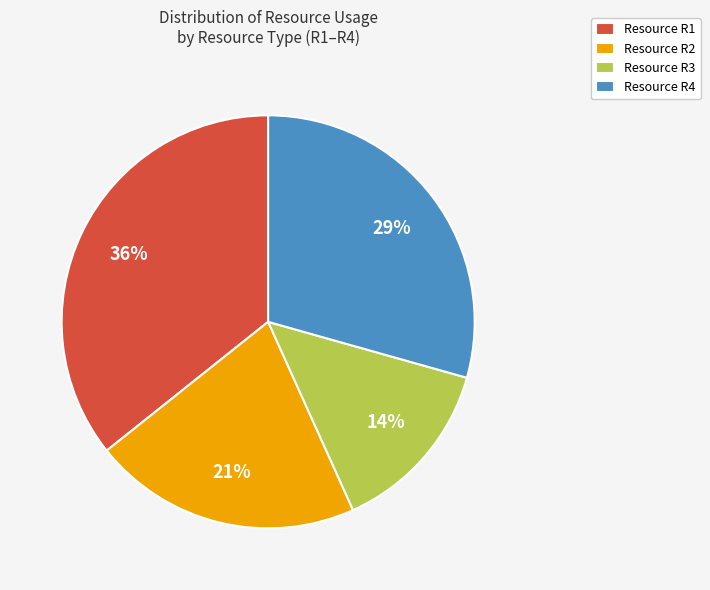

Does Resource R2 account for over 50% of the chart?

No